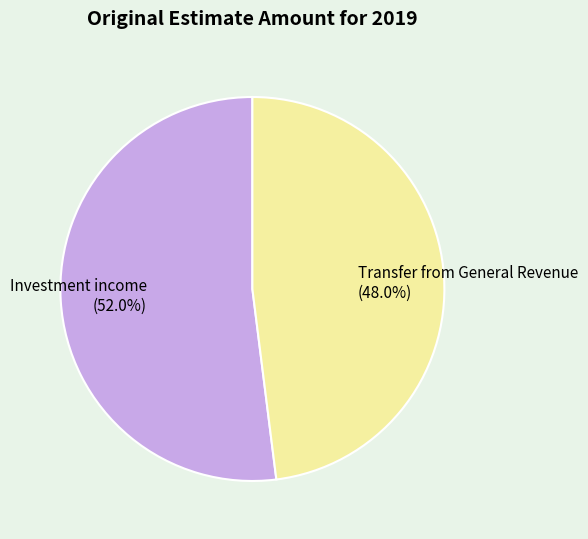

What is the majority slice?

Investment income